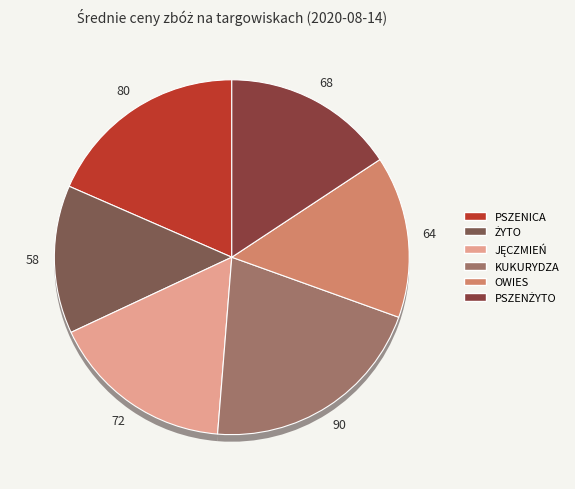

The ŻYTO slice represents 14% of the pie. True or false?

True